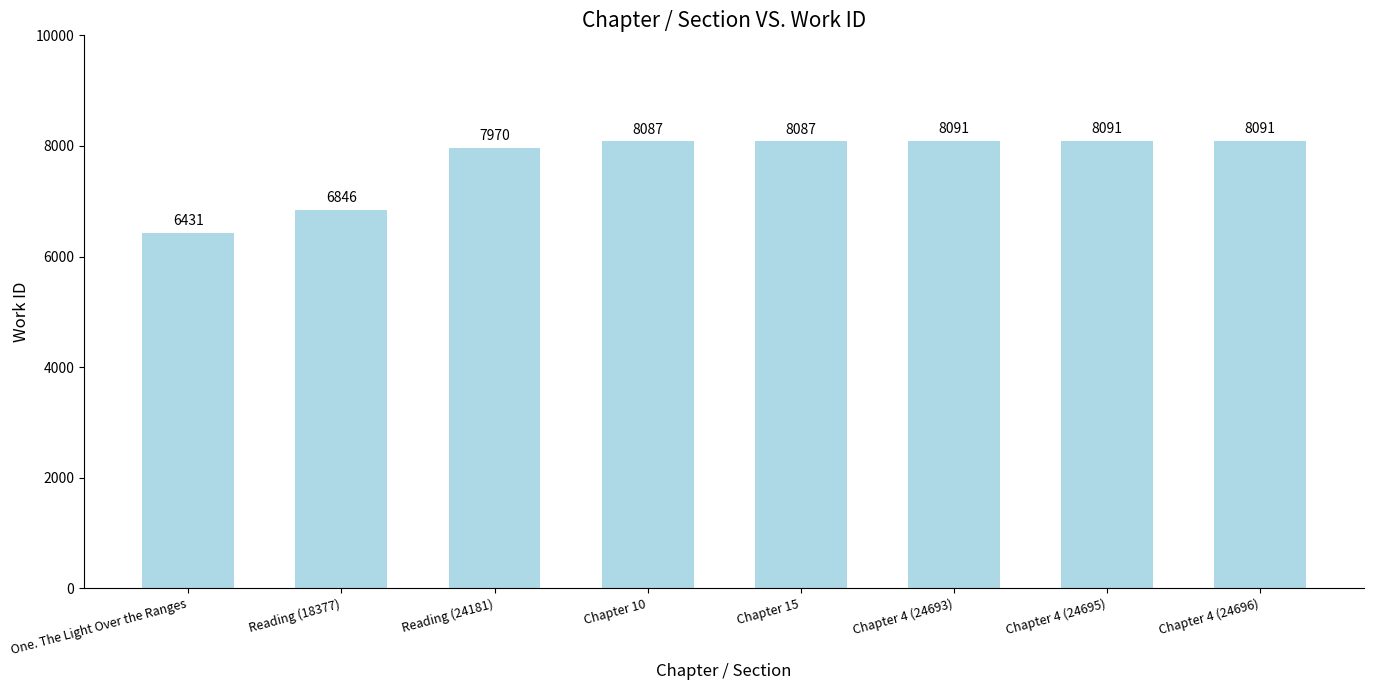

Read the value at Chapter 10, to the nearest 50.

8100